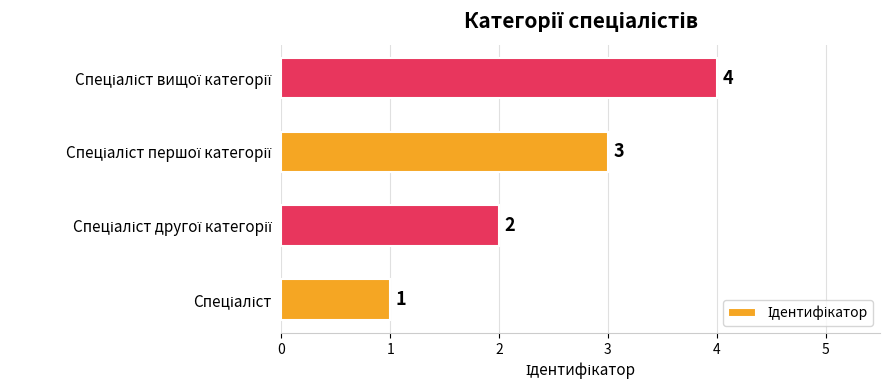

What is the maximum value shown in the chart?

4